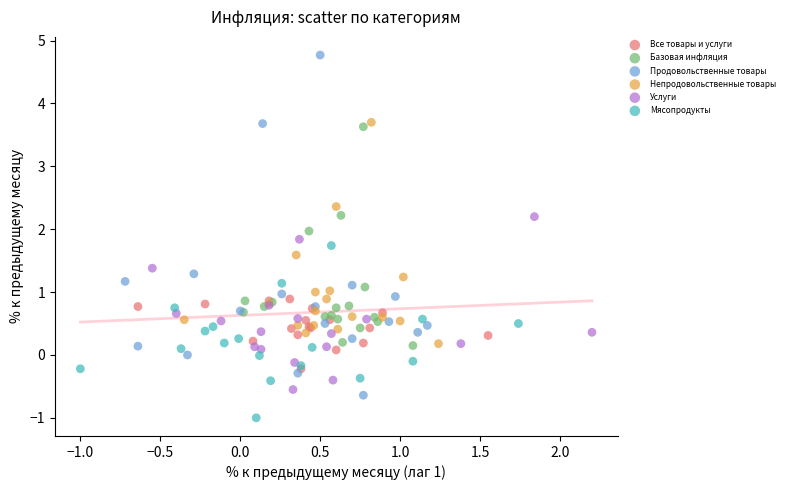

Which series reaches the maximum Y coordinate?

Продовольственные товары